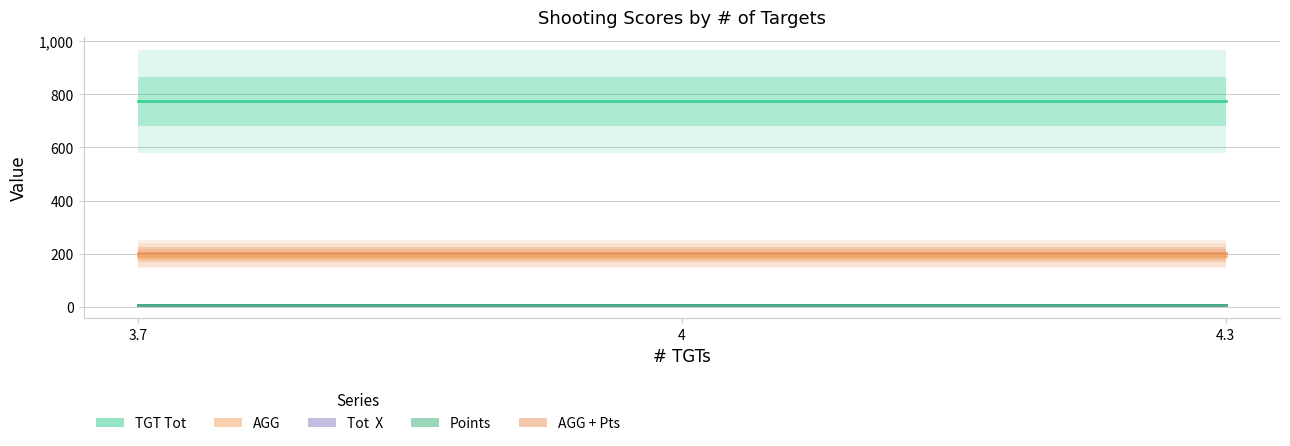

List the series in order of their peak value, highest first.

TGT Tot, AGG + Pts, AGG, Tot  X, Points